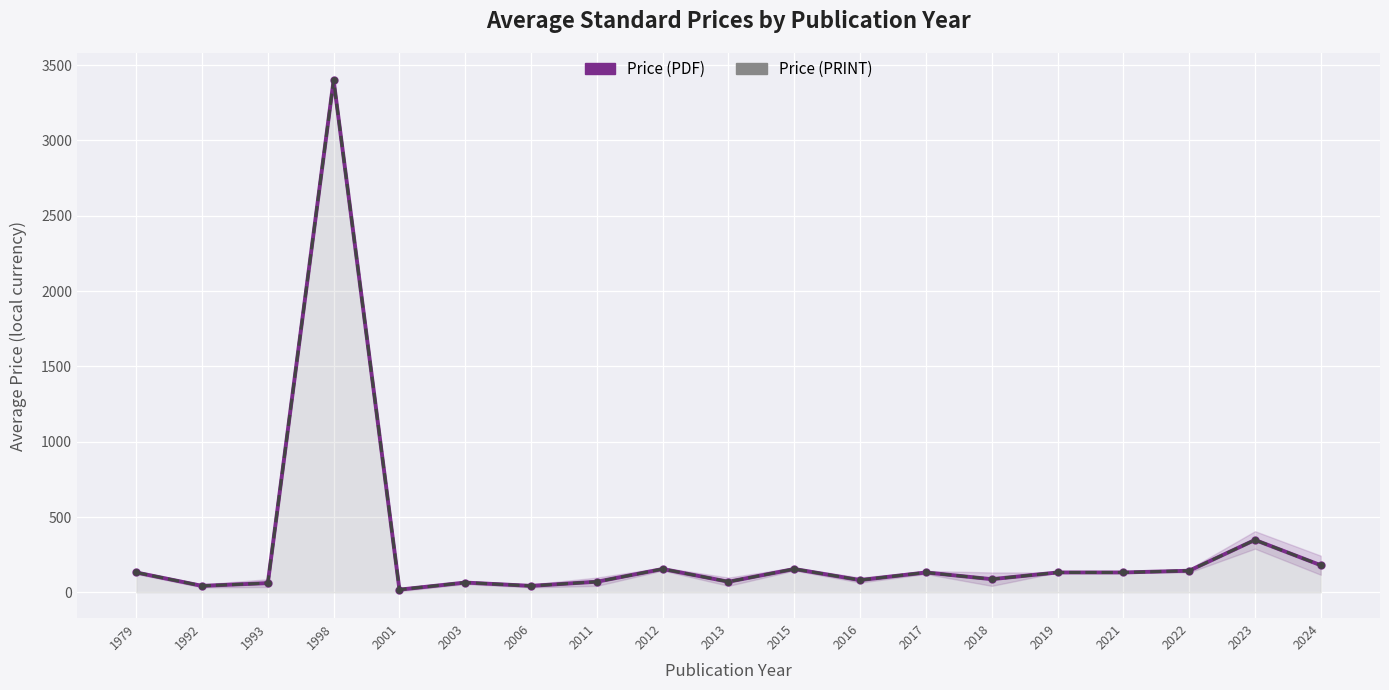

Which label corresponds to the largest value in the chart?

1998